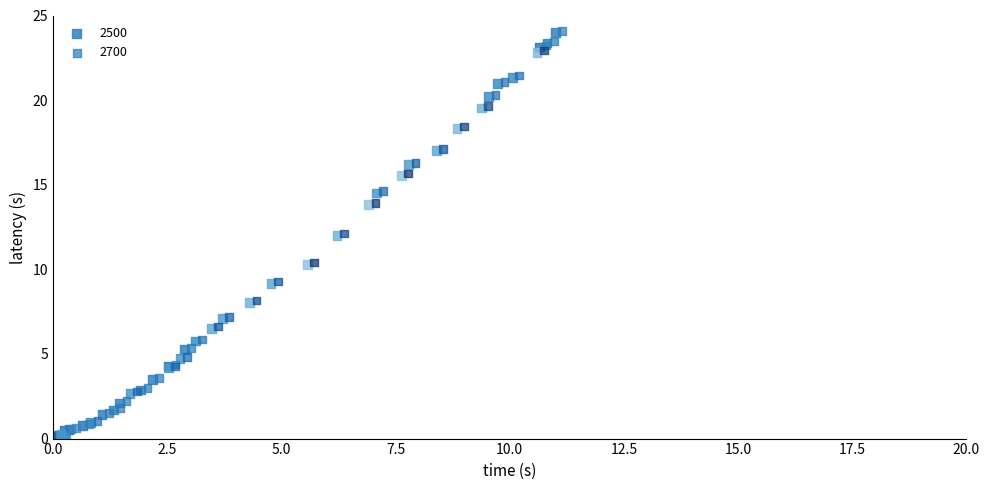

What are all the series names shown in the legend?

2500, 2700